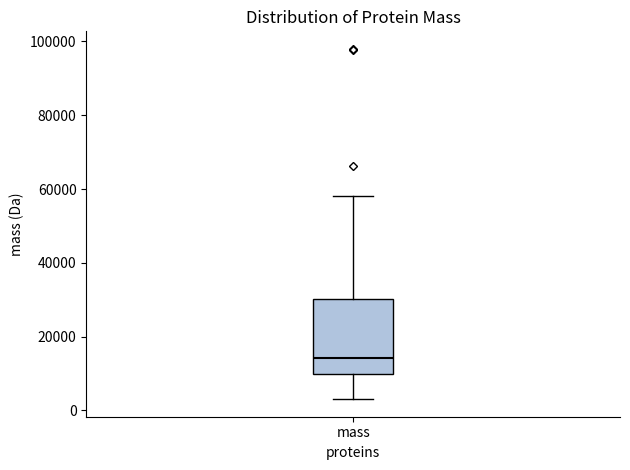

Transcribe this box plot: give where the median line is, the range the box spans, and where the two whiskers end, as read against the y-axis. The values are not printed on the chart, so give them approximately, as read against the axis.

median 14000, box 10000 to 30000, whiskers 4000 to 58000